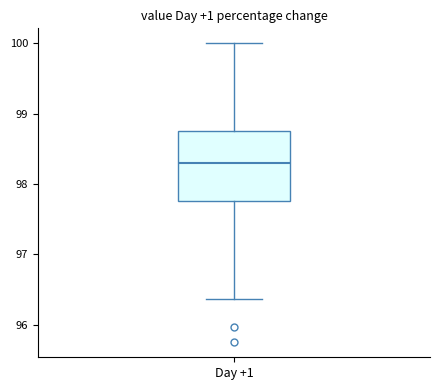

Read this box plot against the y-axis: the position of the median line, the range covered by the box, and the ends of both whiskers. The values are not printed on the chart, so give them approximately, as read against the axis.

median 98.3, box 97.8 to 98.8, whiskers 96.4 to 100.0